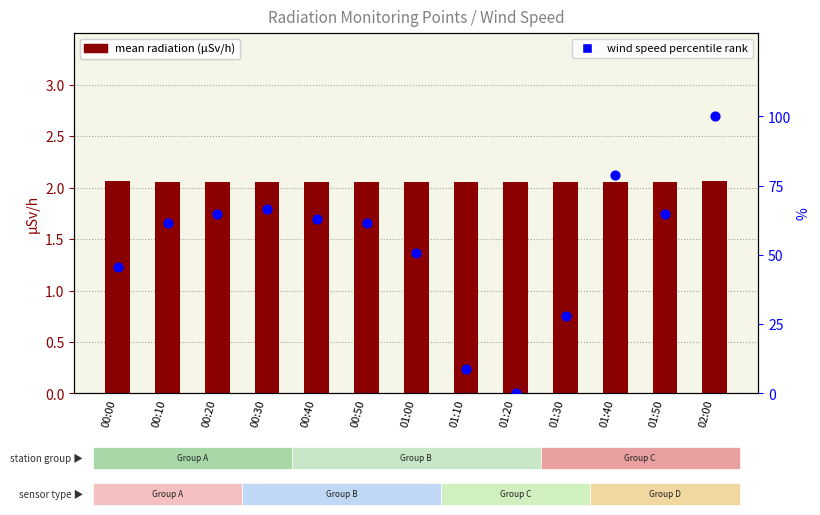

Which series has the largest total across all categories?

wind speed percentile rank